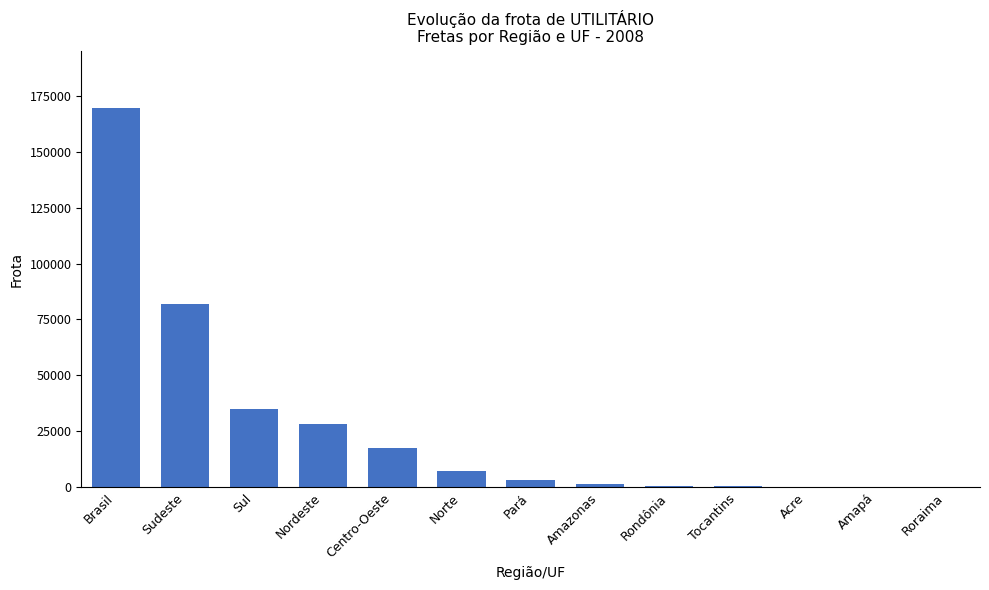

What is the sum of all values?

346644